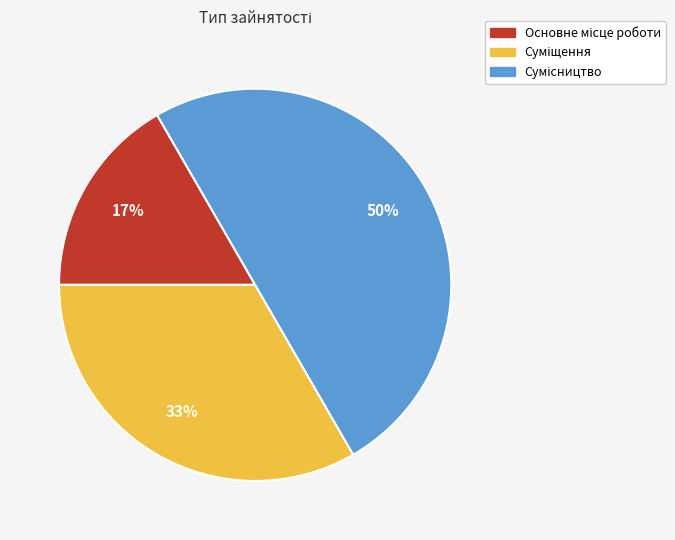

To the nearest percent, what is the average slice percentage?

33%